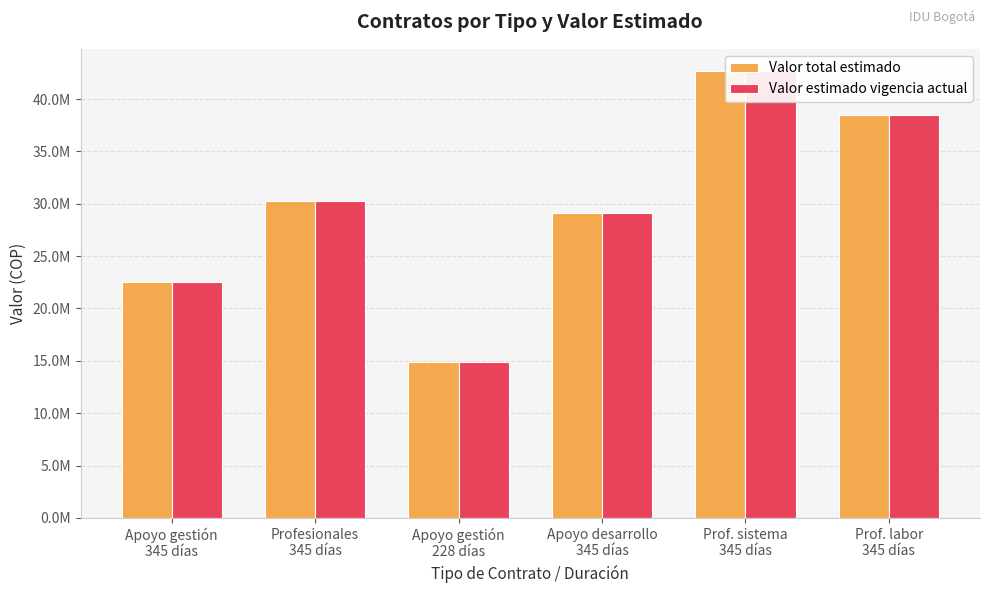

What is the minimum value shown in the chart?

14896000